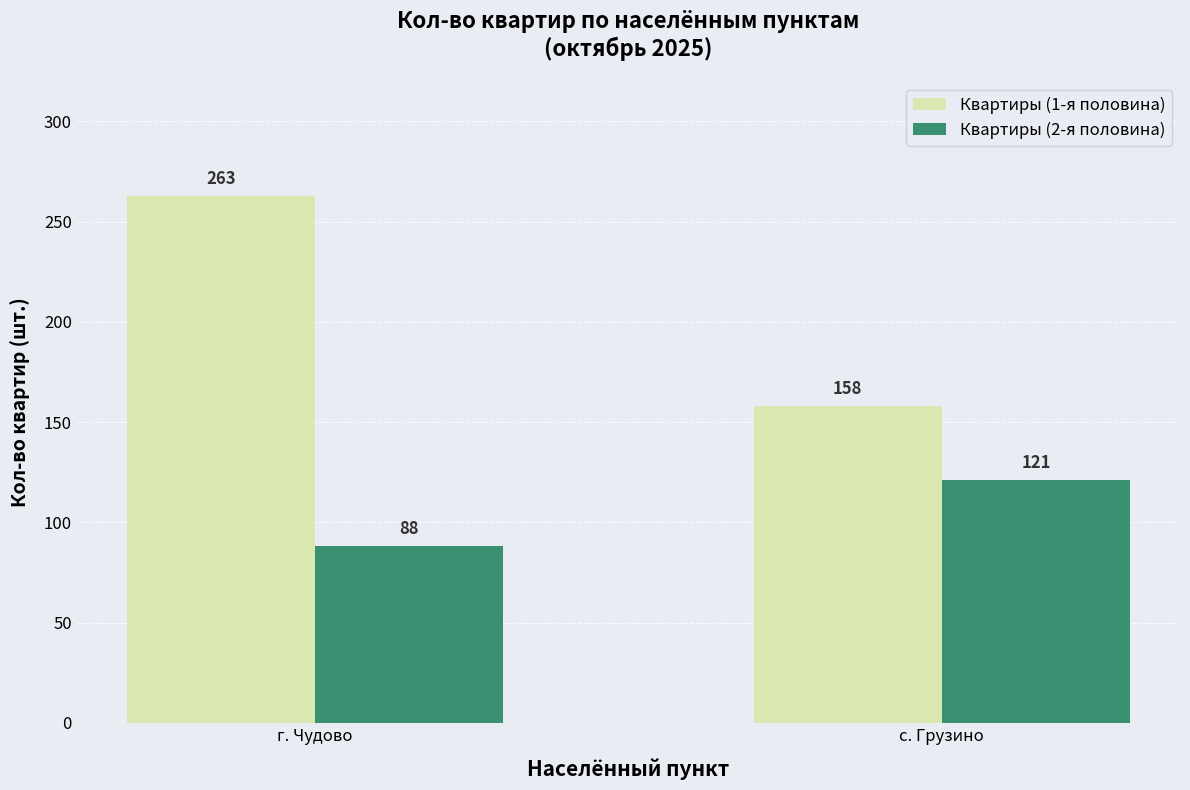

What is the label of the 2nd bar from the right?

г. Чудово